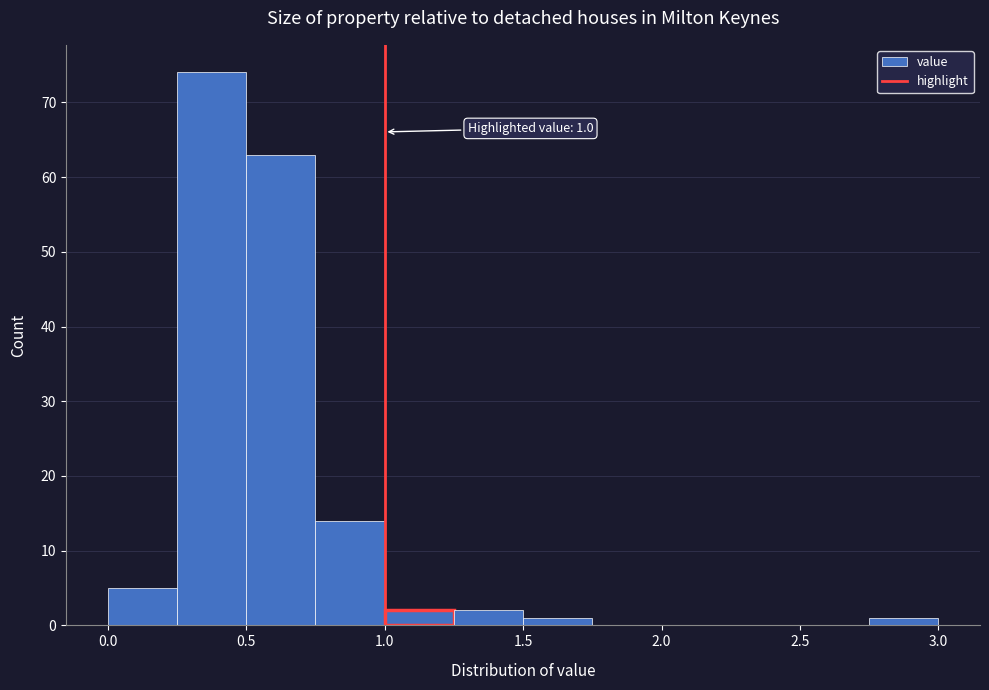

Which range on the x-axis has the tallest bar?

0.25 to 0.50